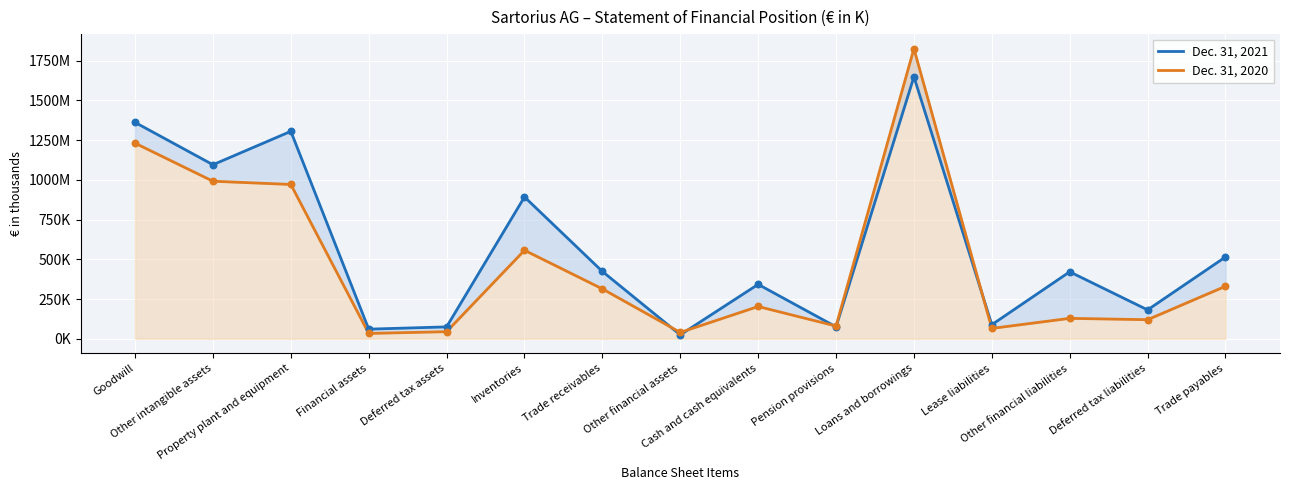

Which series has the widest spread of Y values?

Dec. 31, 2020